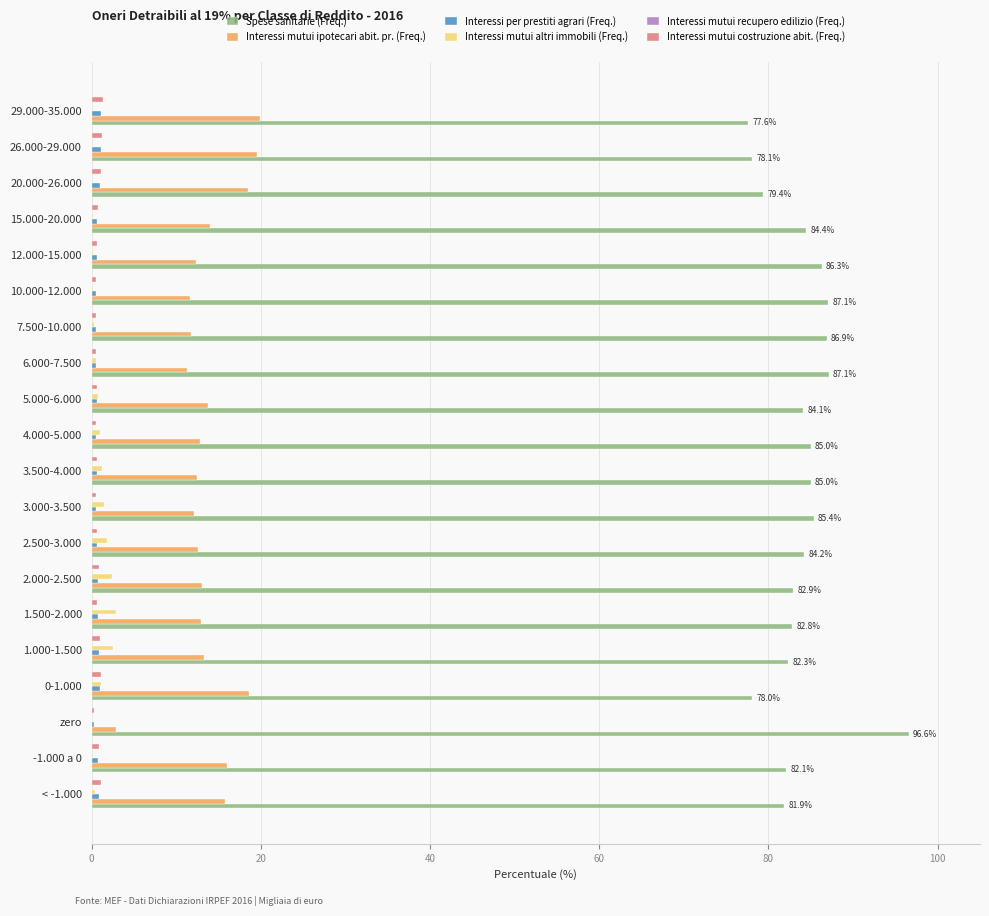

Which series has the largest total across all categories?

Spese sanitarie (Freq.)